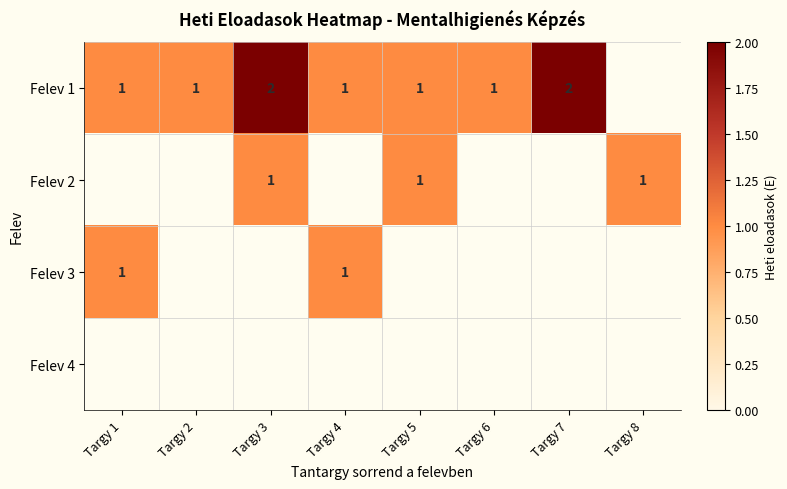

What is the smallest value displayed?

1.0